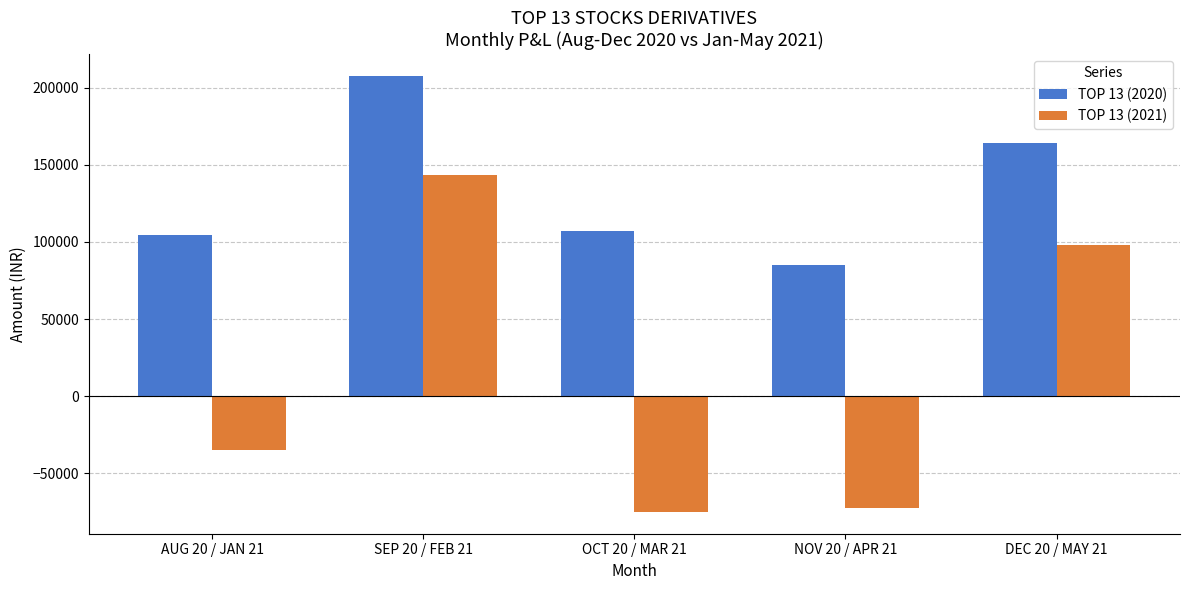

The value of TOP 13 (2020) at OCT 20 / MAR 21 is 64973.3. True or false?

False